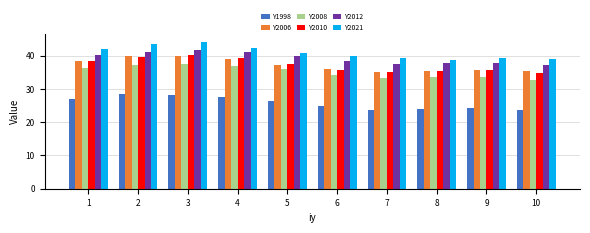

How many series are shown in this chart?

6